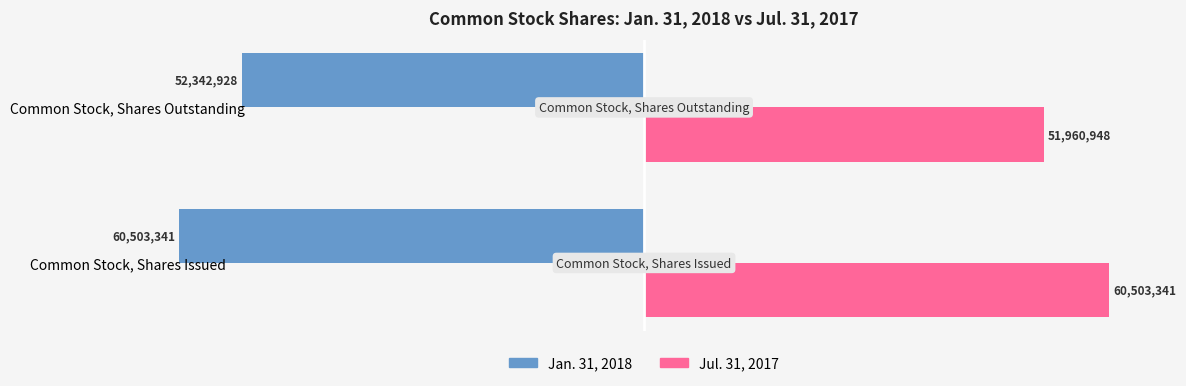

At which label is Jan. 31, 2018 closest to -56423134?

Common Stock, Shares Outstanding